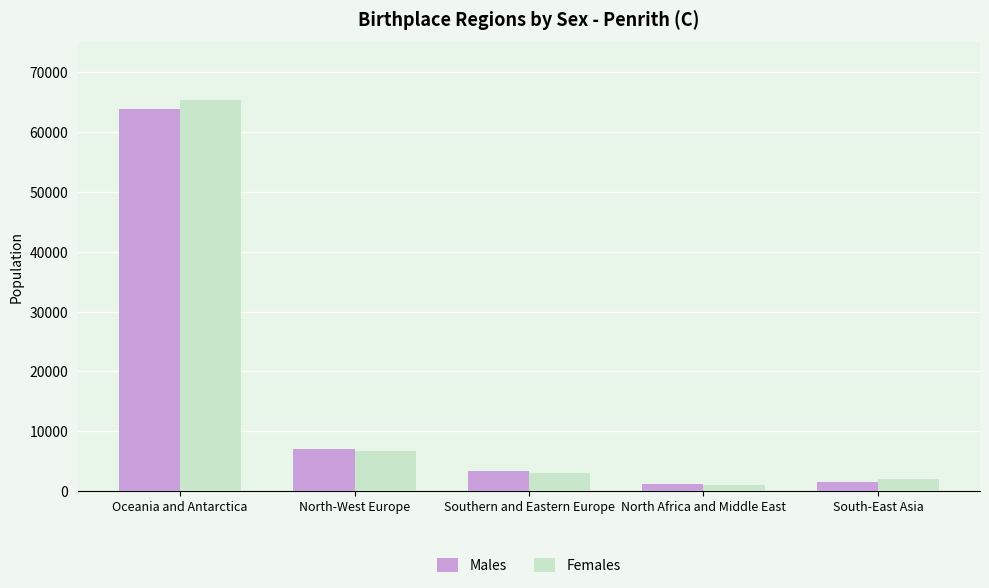

What is the minimum value for Females?

971